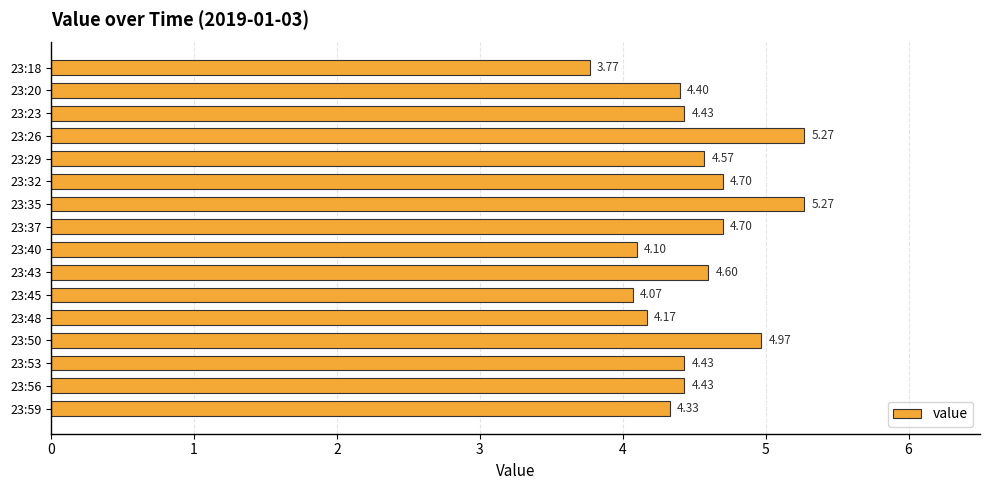

How many bars are there in total?

16